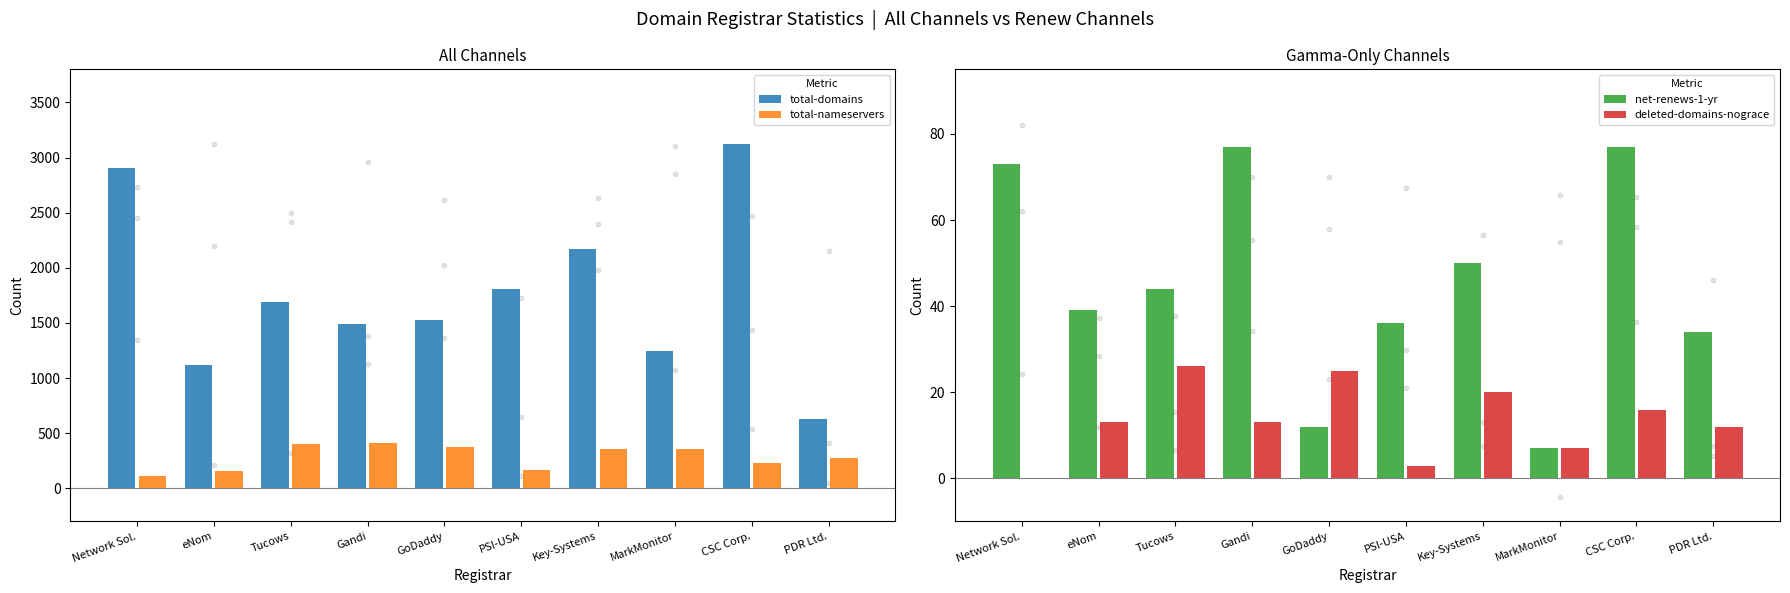

Which series has the largest total across all categories?

total-domains